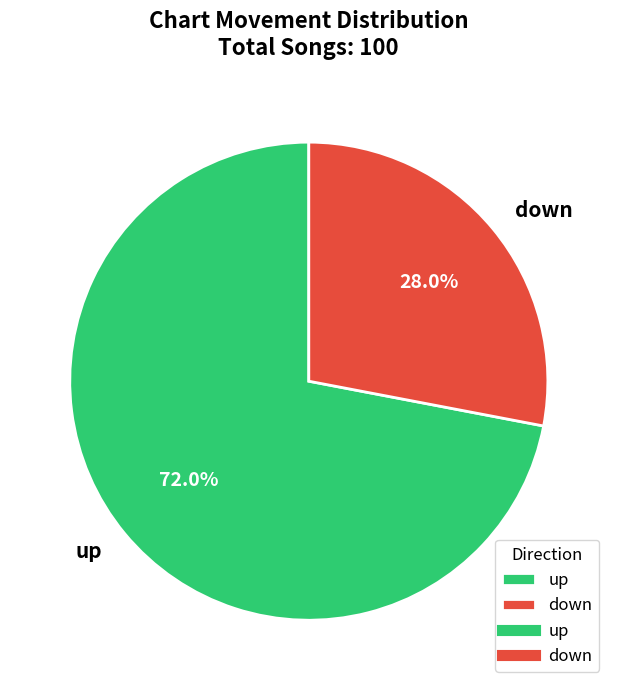

Is the sum of down and up greater than half?

Yes